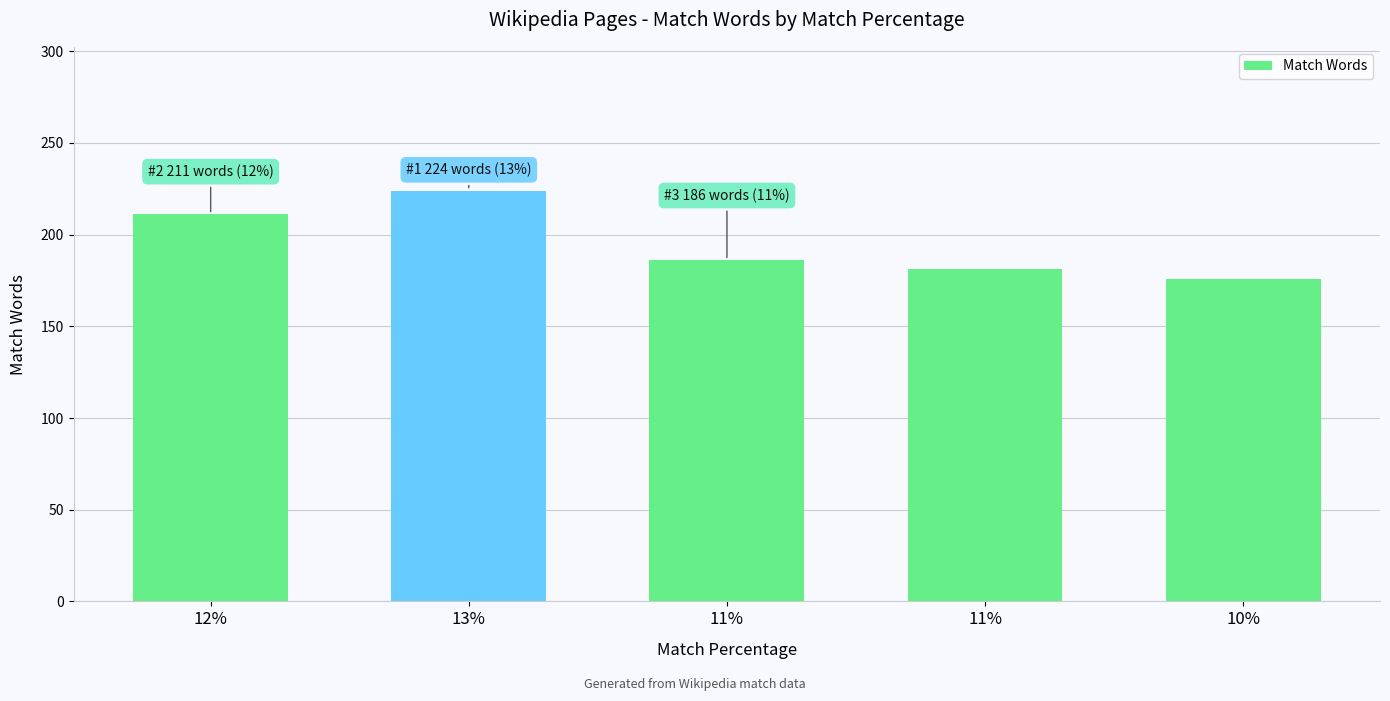

Count the number of categories in the chart.

5